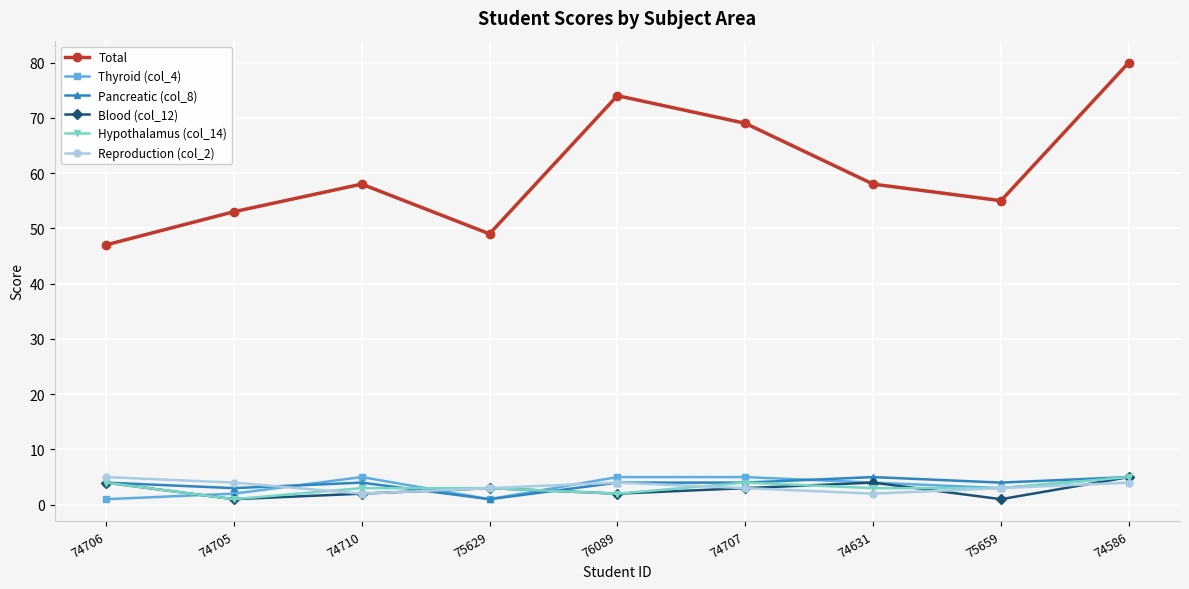

After their last crossing, which series has the higher values: Hypothalamus (col_14) or Reproduction (col_2)?

Hypothalamus (col_14)